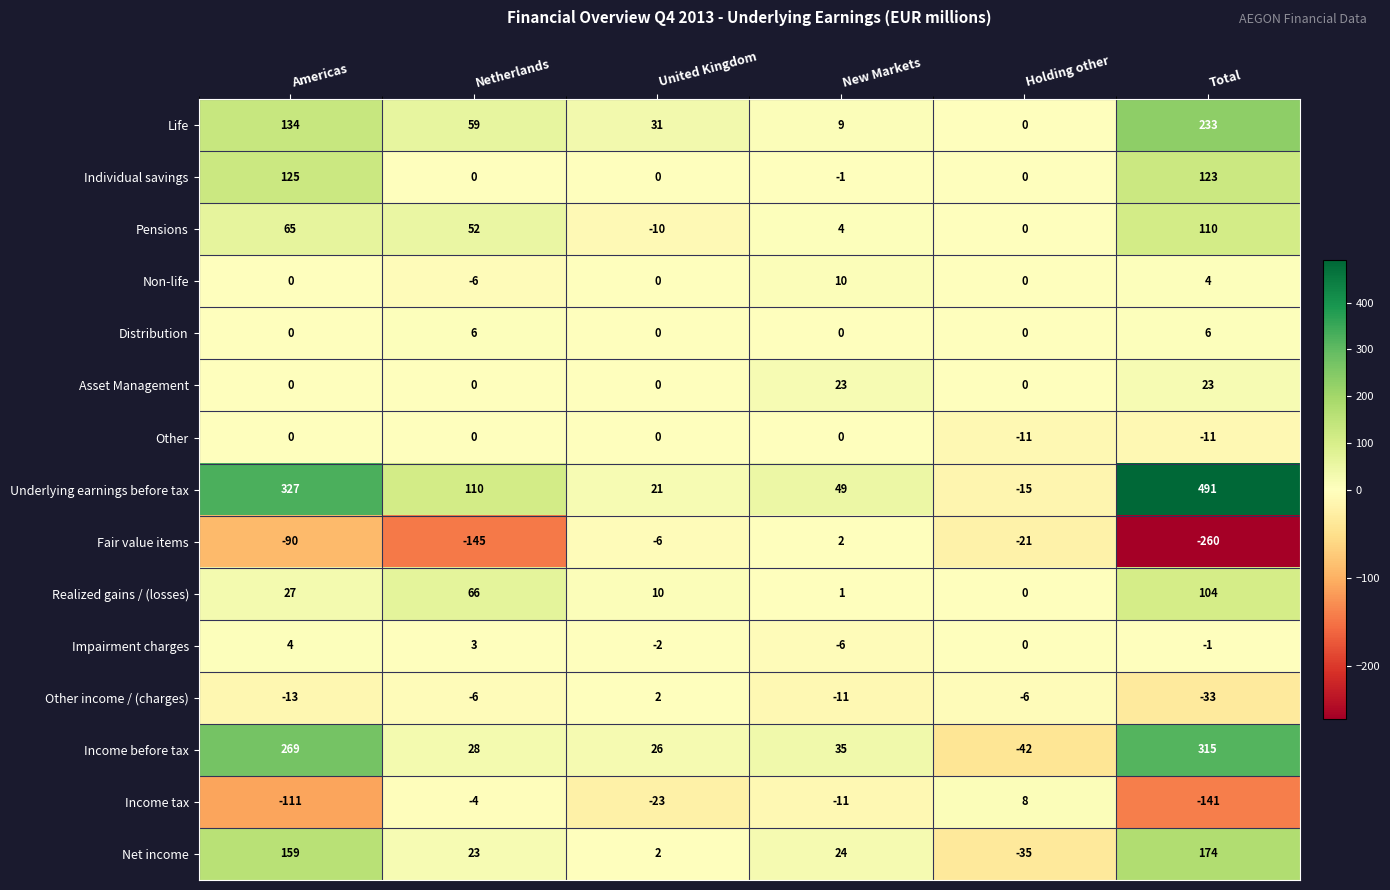

Is it true that Income tax equals -111 at Americas?

True